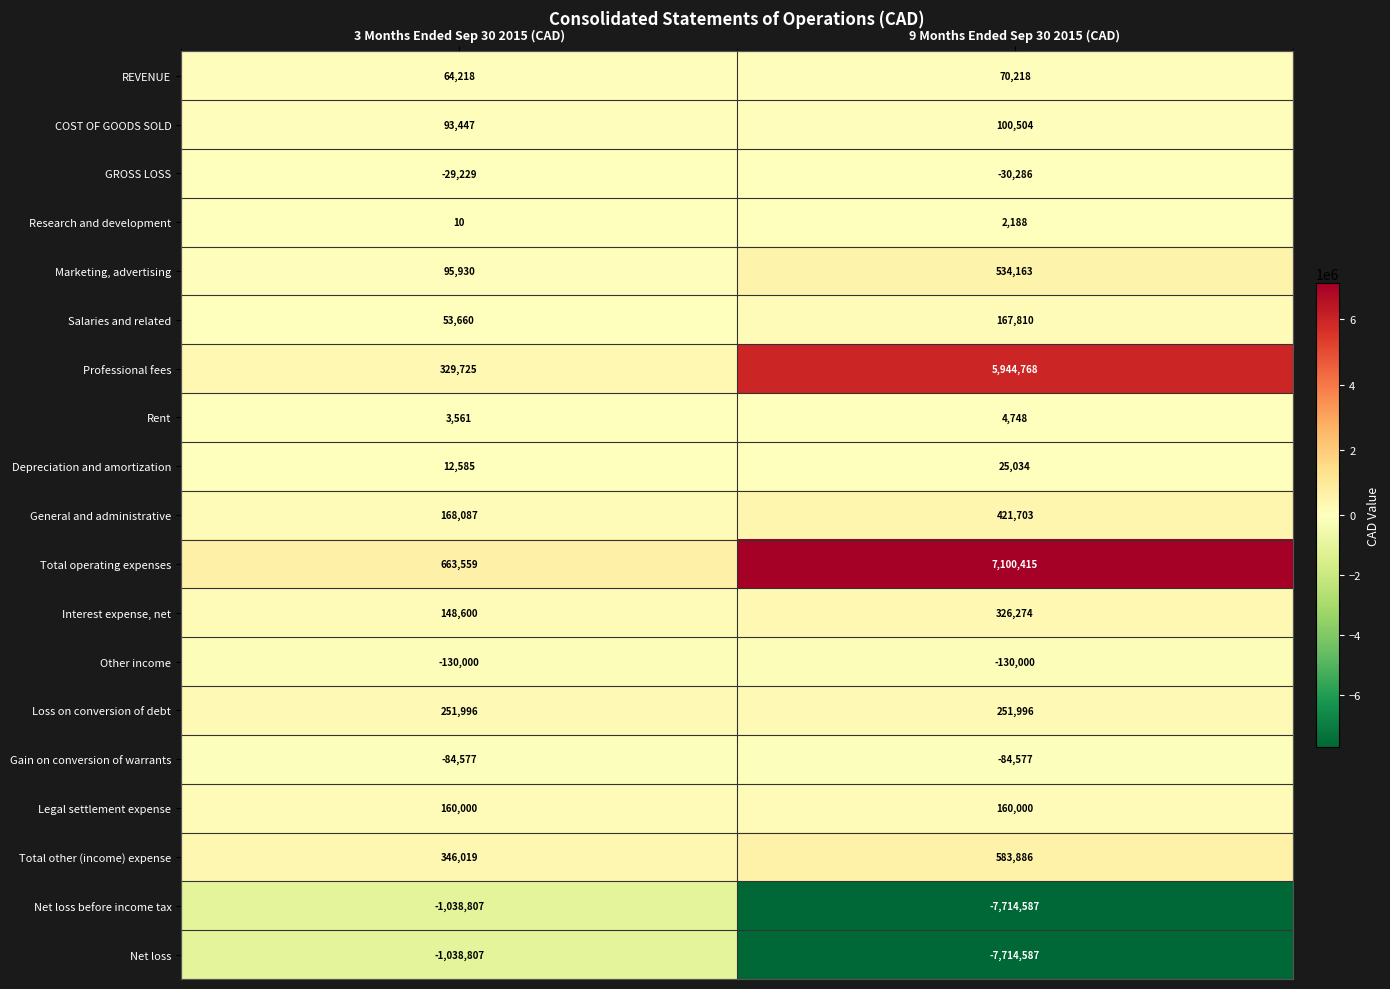

Count the number of categories in the chart.

2